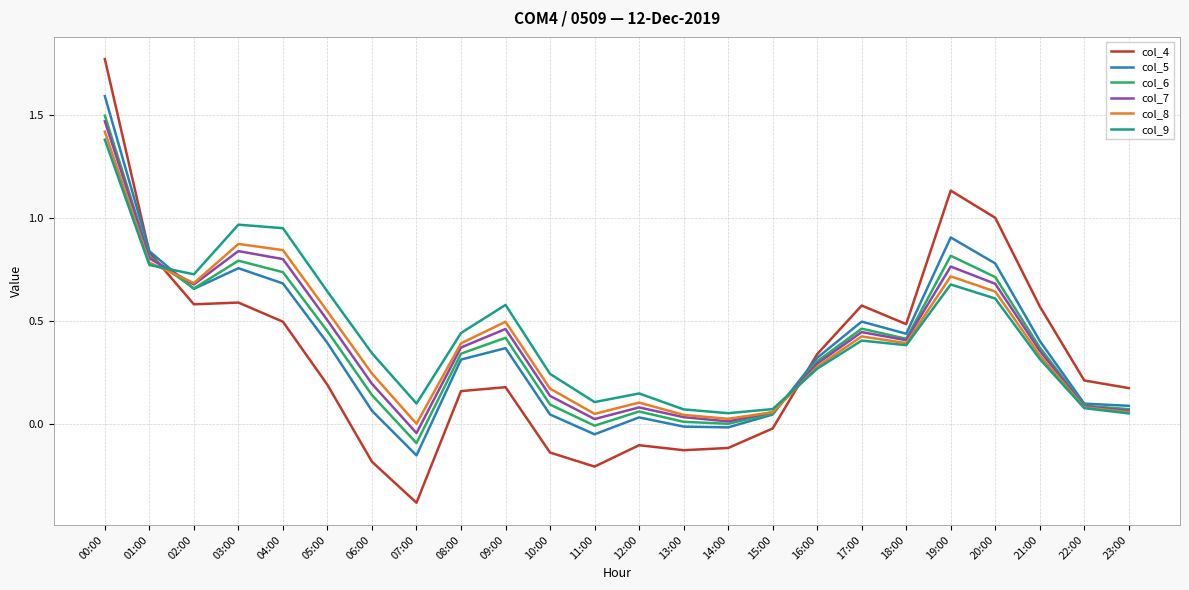

At which category does col_6 reach its first local peak?

03:00